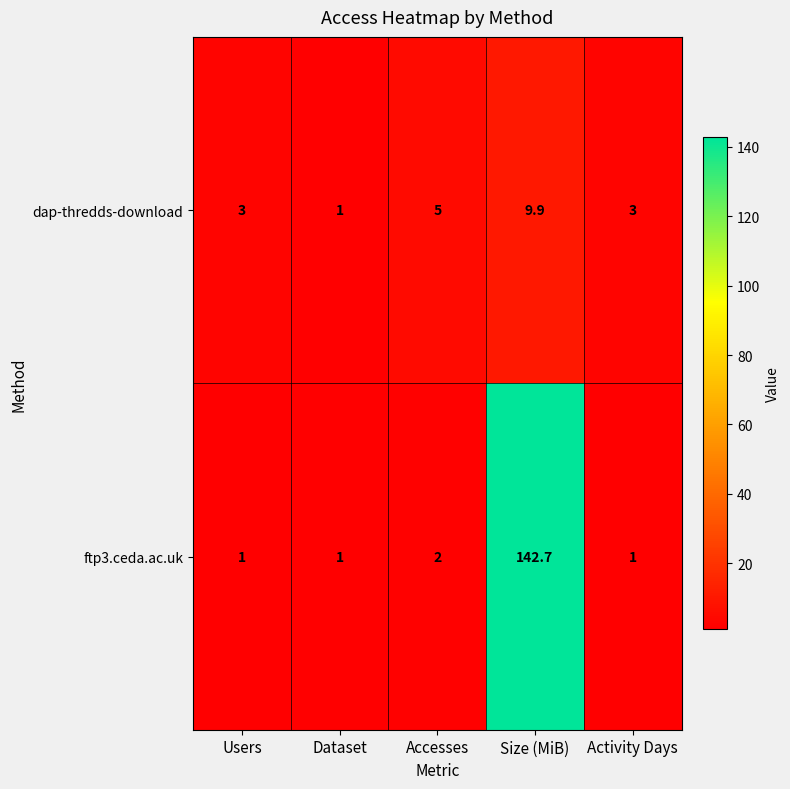

What is the difference between the maximum and minimum values in the dap-thredds-download series?

8.9